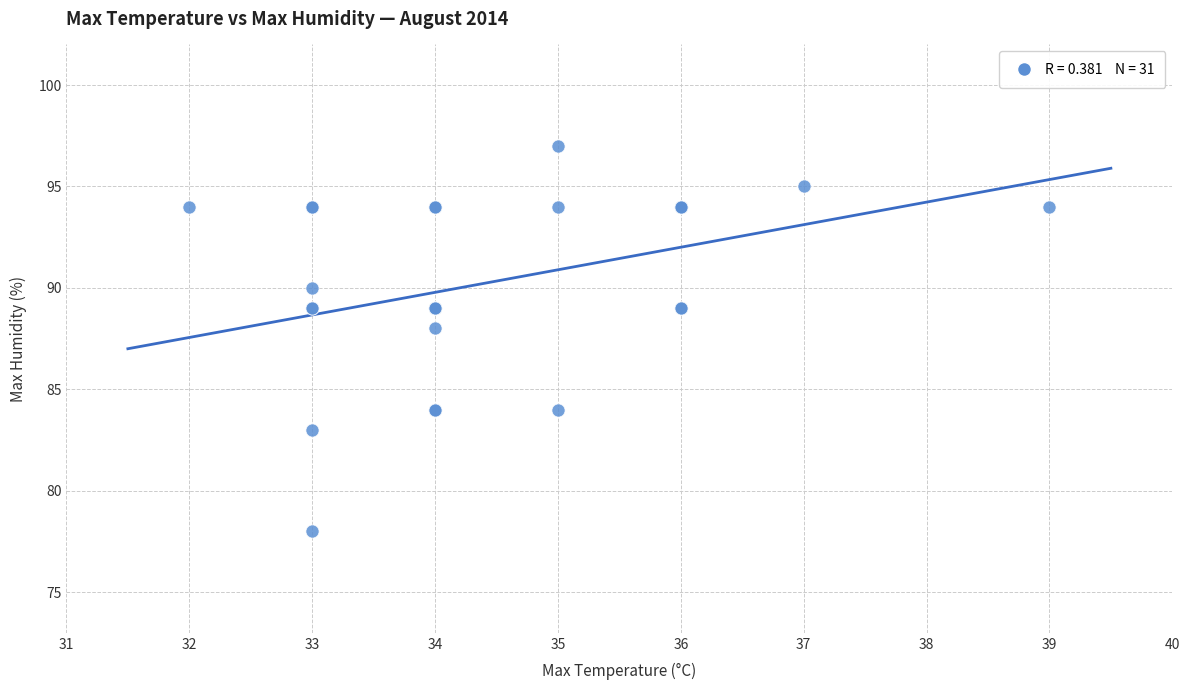

What Y value in the scatter plot is closest to 87?

88